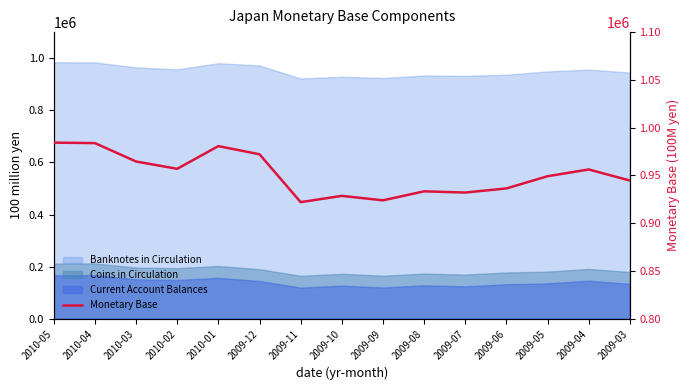

Which category has the lowest value across all series?

2009-11